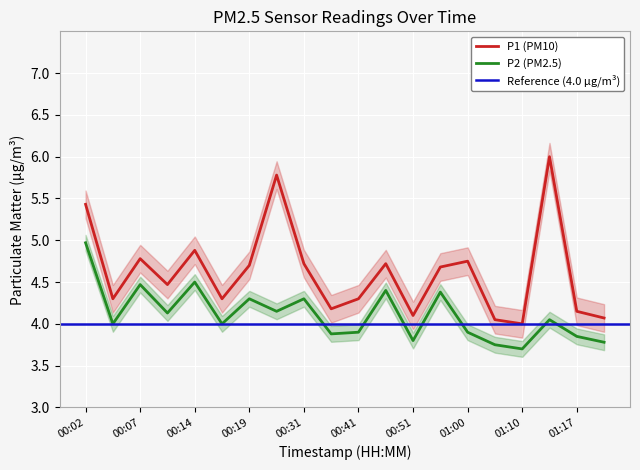

Rank the series by their maximum value, from highest to lowest.

P1, P2